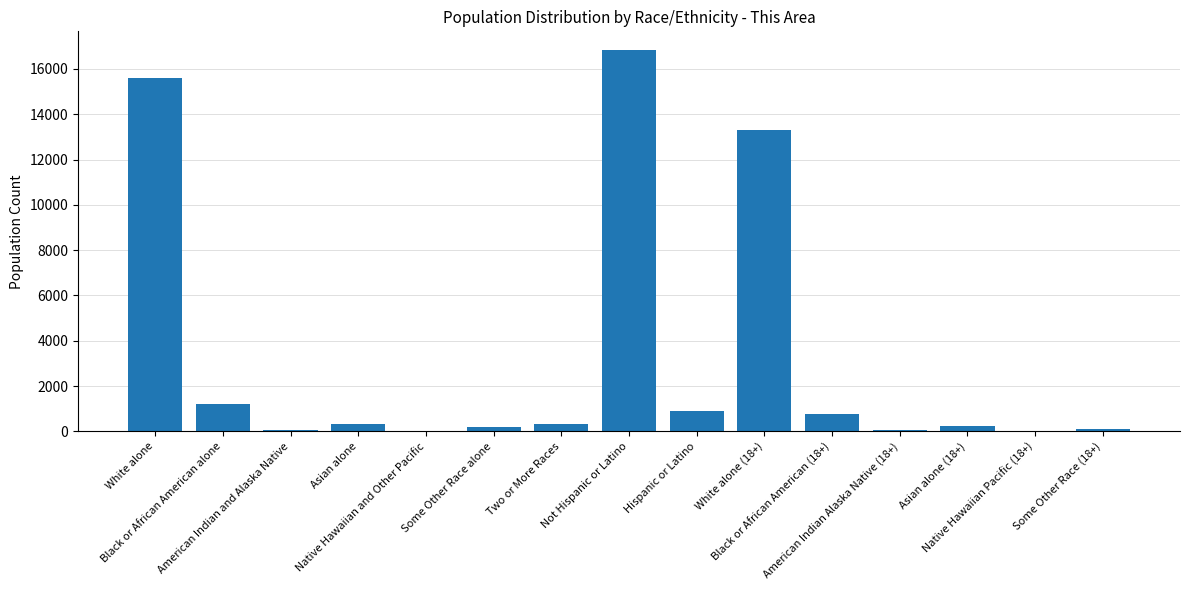

What is the average value?

3327